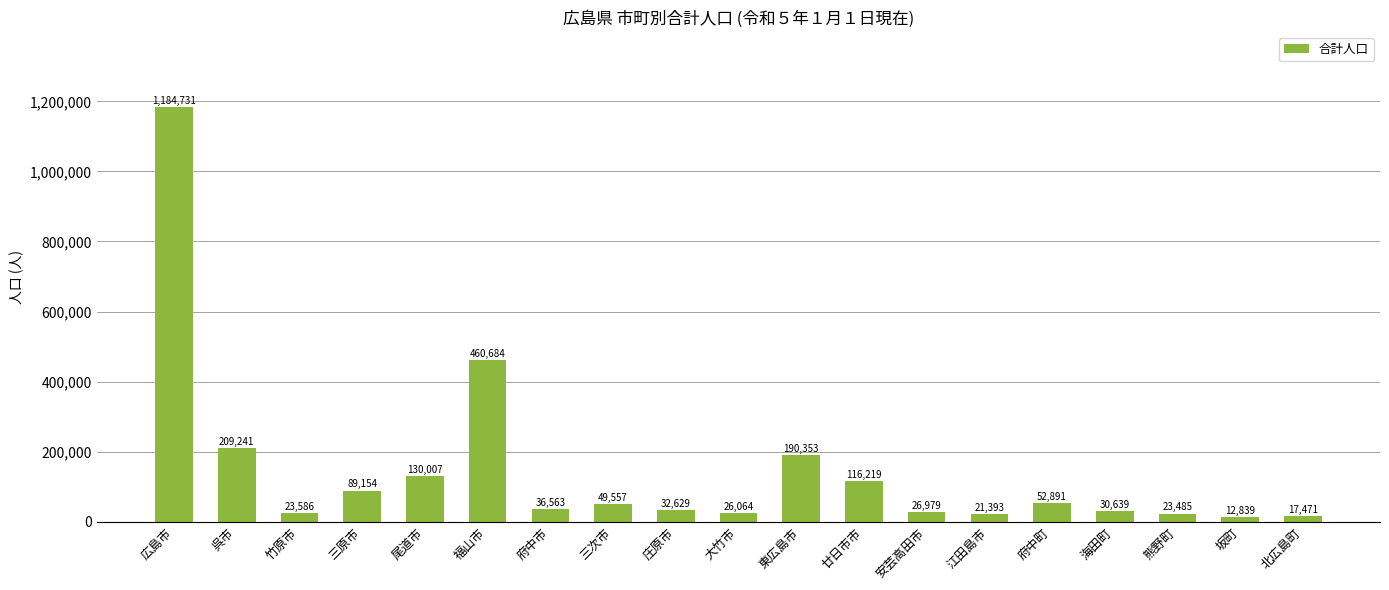

List the labels in order of value, largest first.

広島市, 福山市, 呉市, 東広島市, 尾道市, 廿日市市, 三原市, 府中町, 三次市, 府中市, 庄原市, 海田町, 安芸高田市, 大竹市, 竹原市, 熊野町, 江田島市, 北広島町, 坂町